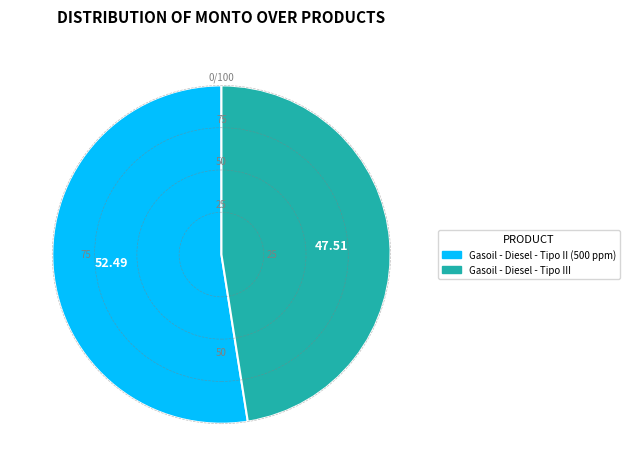

Which slice is the largest?

Gasoil - Diesel - Tipo II (500 ppm)